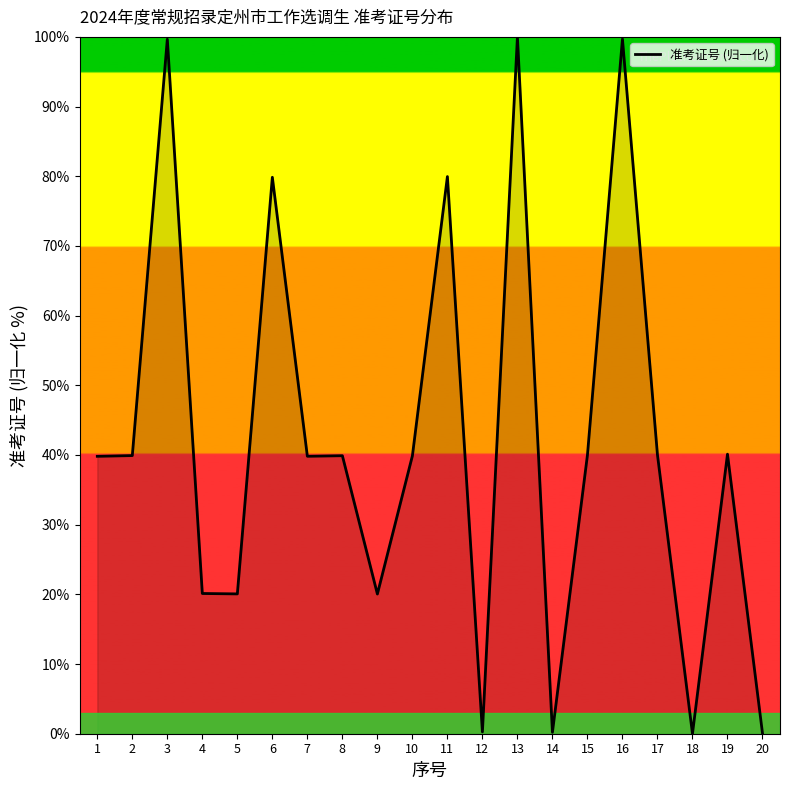

How many lines are shown in the chart?

1